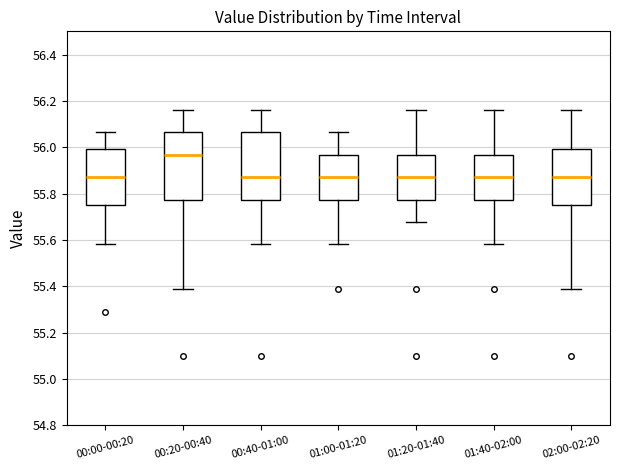

Where does the upper whisker of the box for 01:40-02:00 end on the y-axis? The values are not printed on the chart, so give them approximately, as read against the axis.

56.16